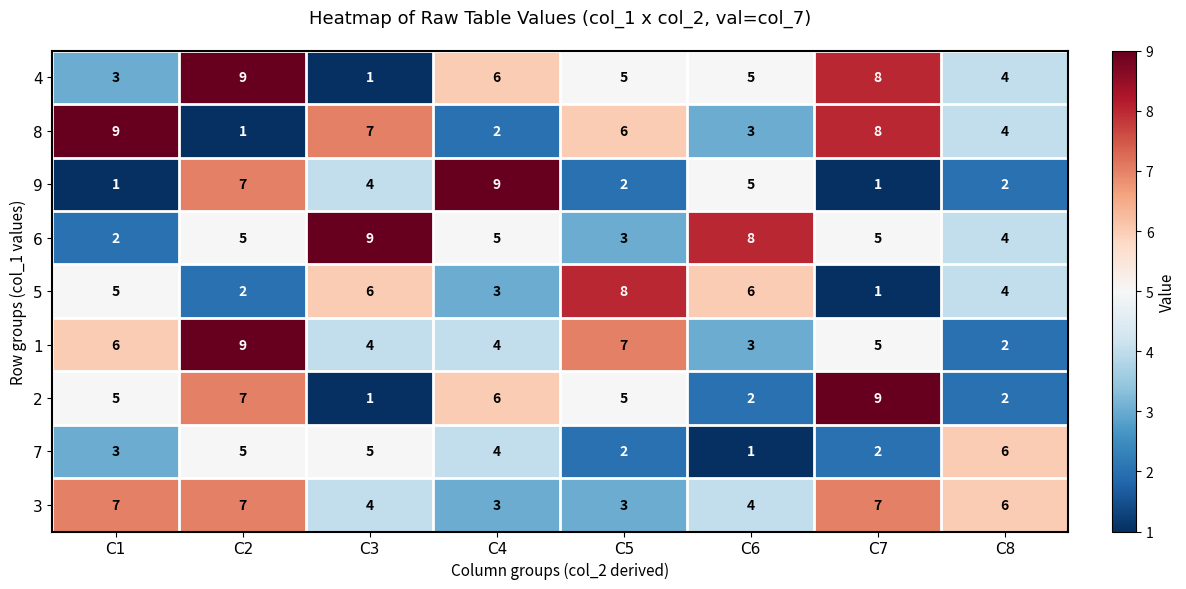

What is the difference between the maximum and minimum values in the 1 series?

7